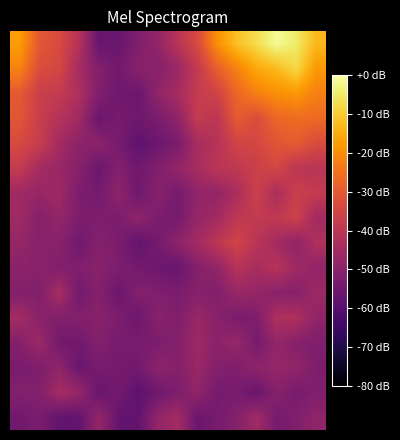

What is the maximum value shown in the chart?

-1.4